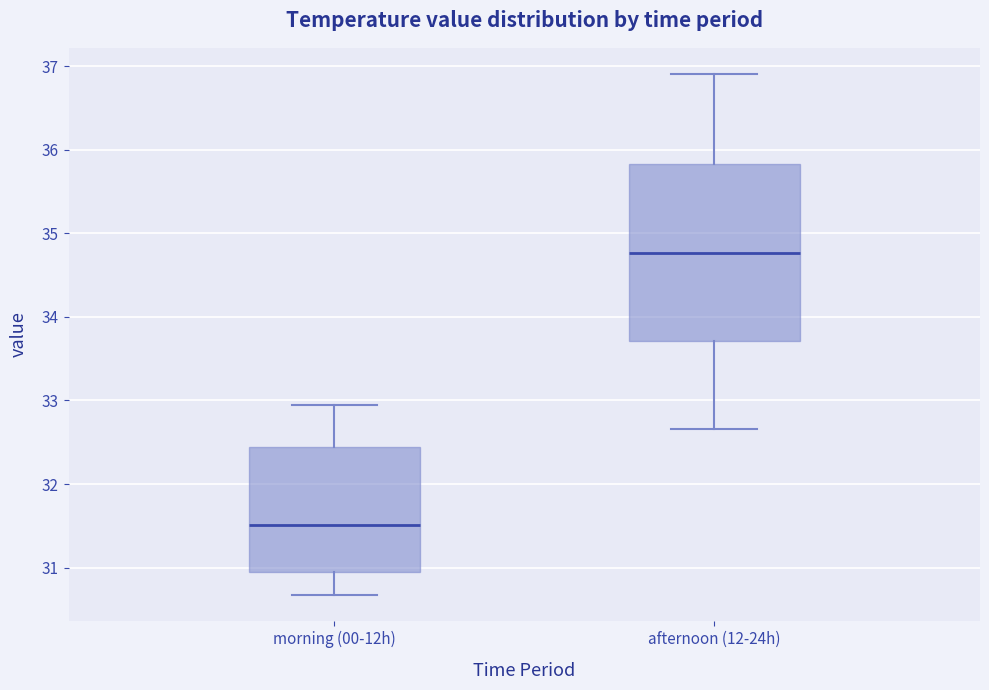

Reading left to right, read every box against the y-axis: the position of its median line, the range the box covers, and the ends of its whiskers. The values are not printed on the chart, so give them approximately, as read against the axis.

morning (00-12h): median 31.5, box 31.0 to 32.4, whiskers 30.7 to 33.0
afternoon (12-24h): median 34.8, box 33.7 to 35.8, whiskers 32.7 to 36.9